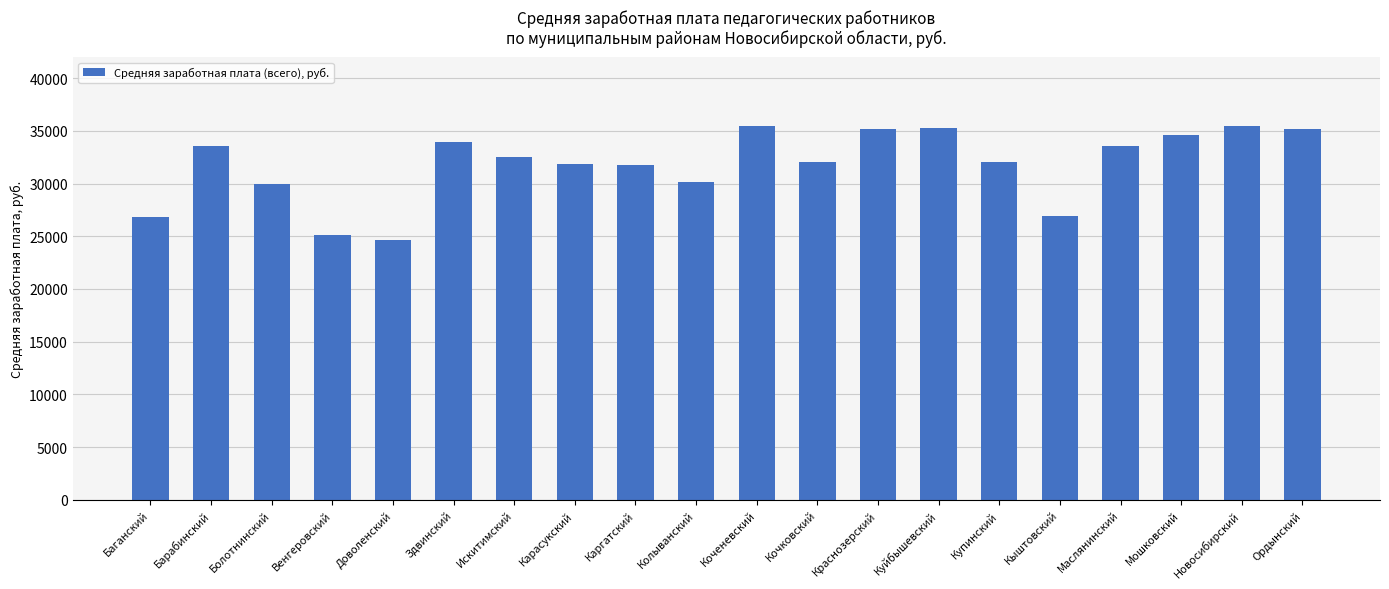

What is the smallest value displayed?

24627.7